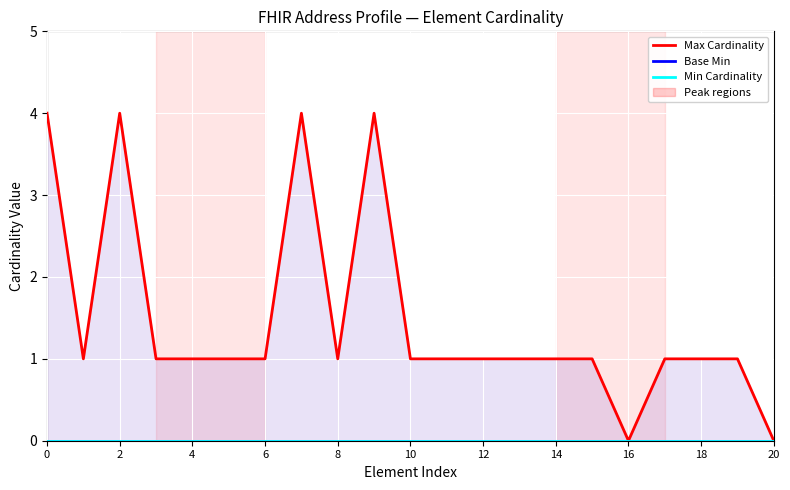

The value of Min Cardinality at 0 is 0. True or false?

True